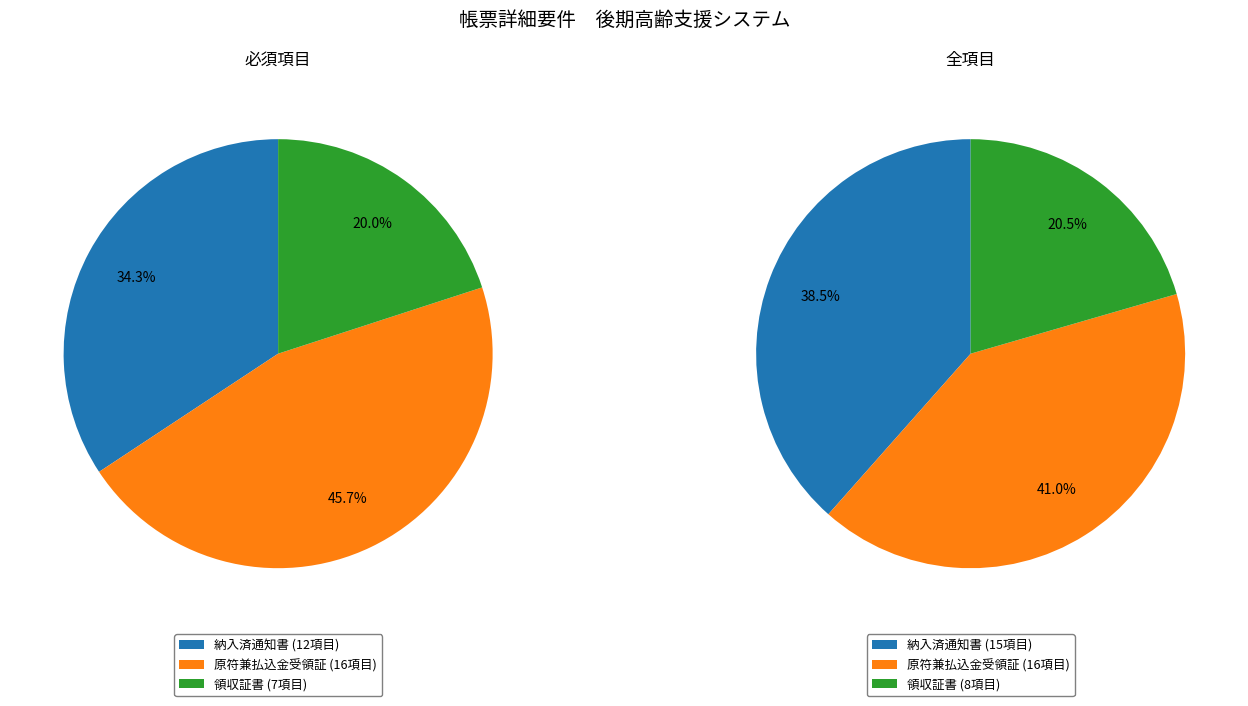

To the nearest percent, what portion does 納入済通知書 represent?

39%